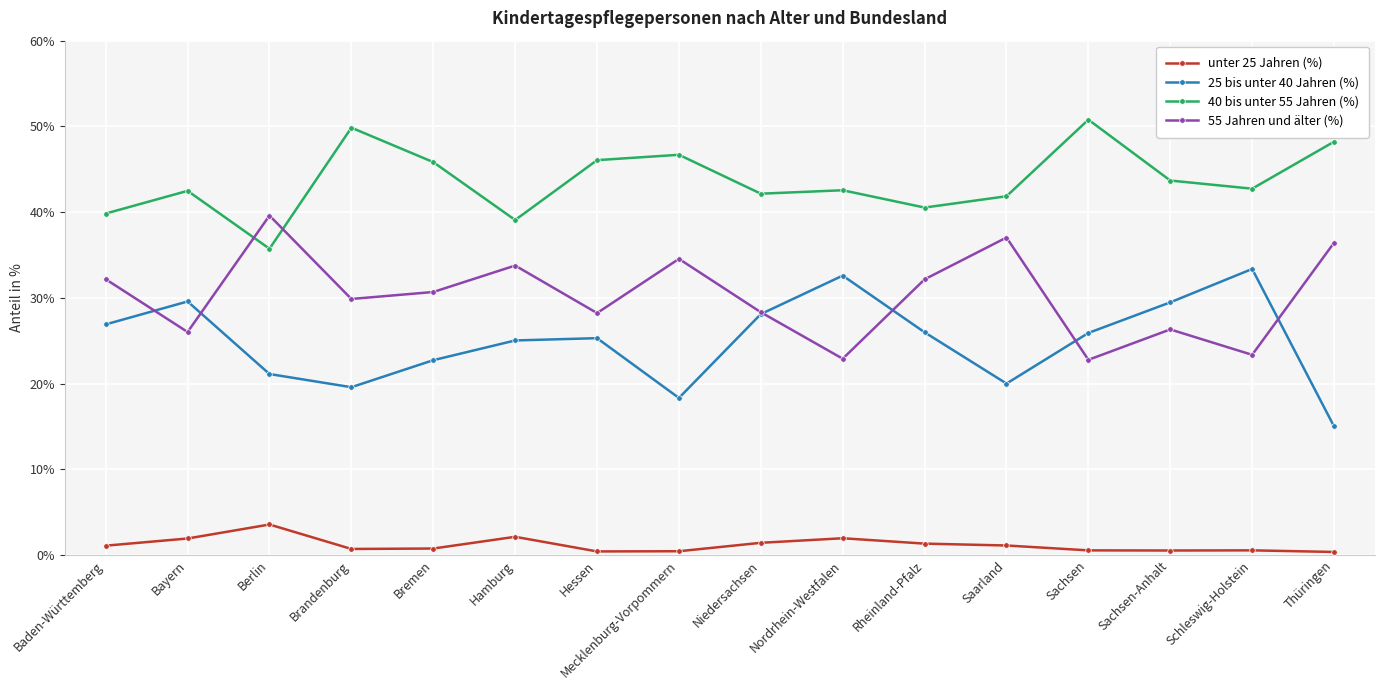

The 55 Jahren und älter (%) series shows 34.5 at Mecklenburg-Vorpommern. True or false?

True